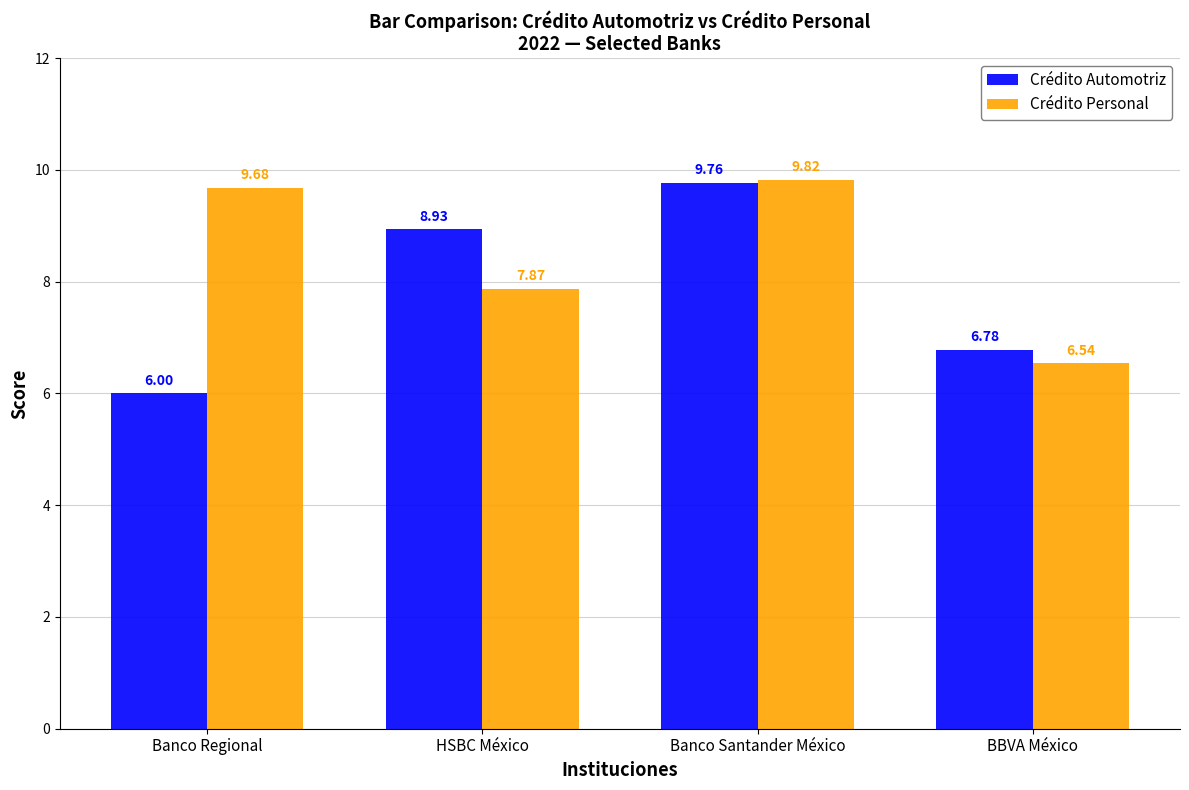

The Crédito Automotriz series shows 10.3 at Banco Regional. True or false?

False